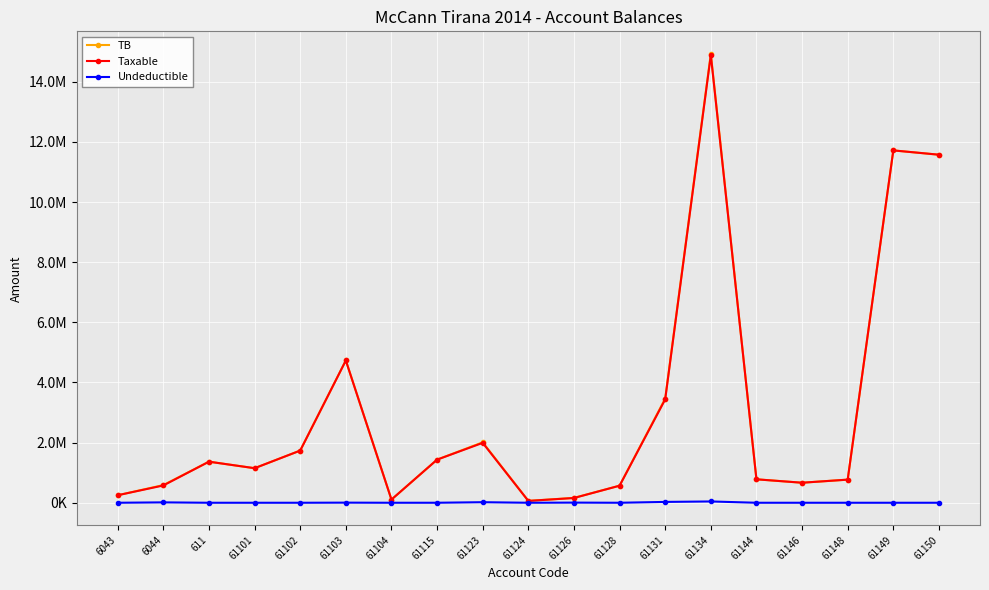

Is this an area chart (filled region under the line)?

No